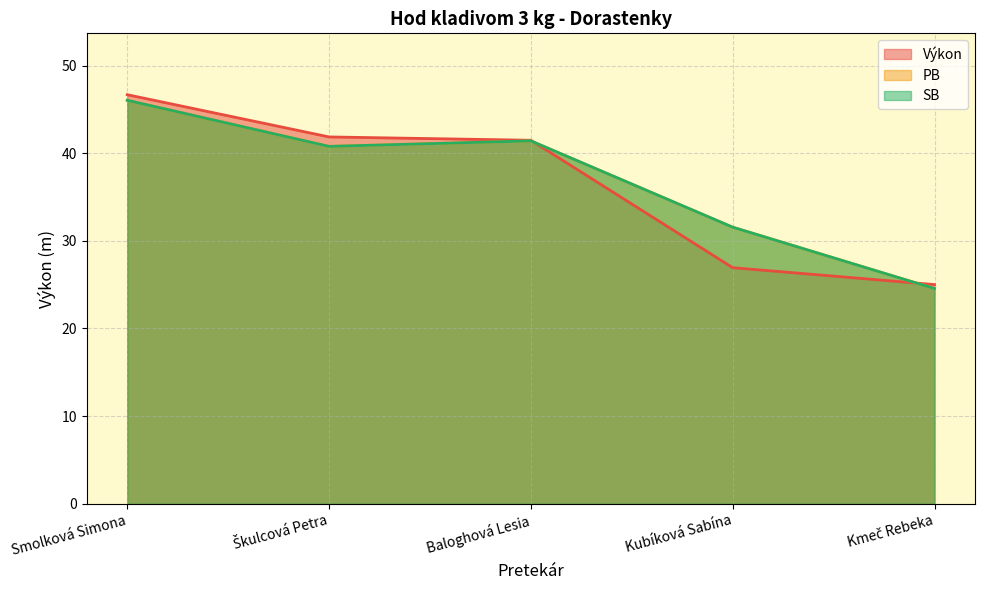

What is the total value across all series at Smolková Simona?

138.8